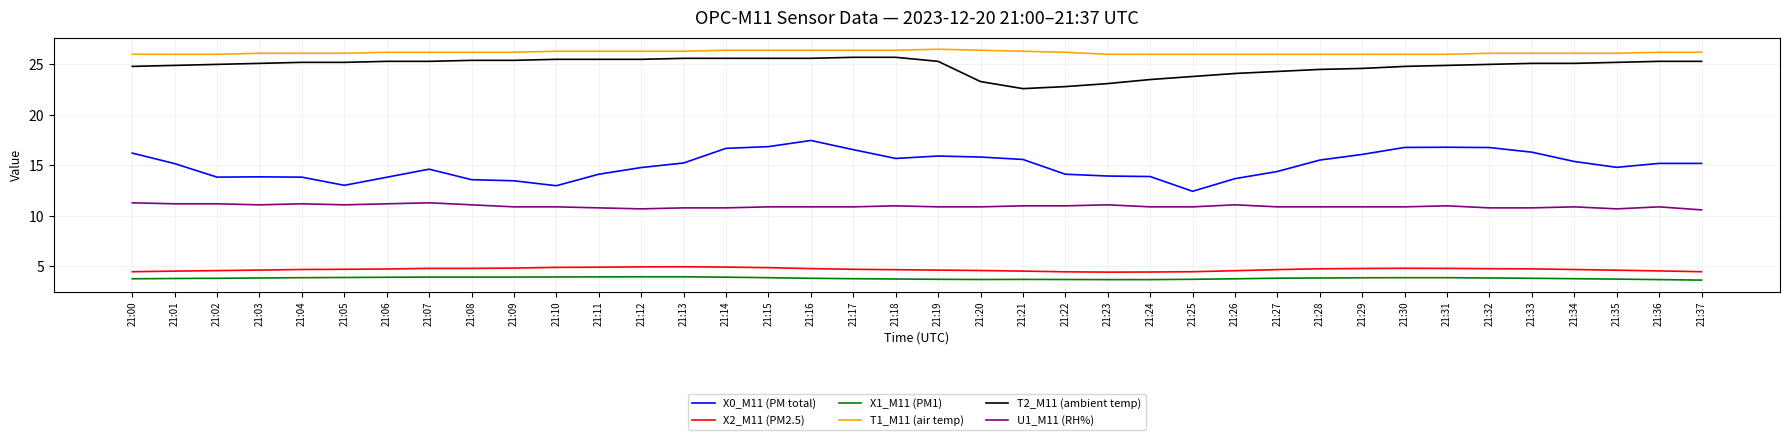

What is the total value across all series at 21:35?

85.2